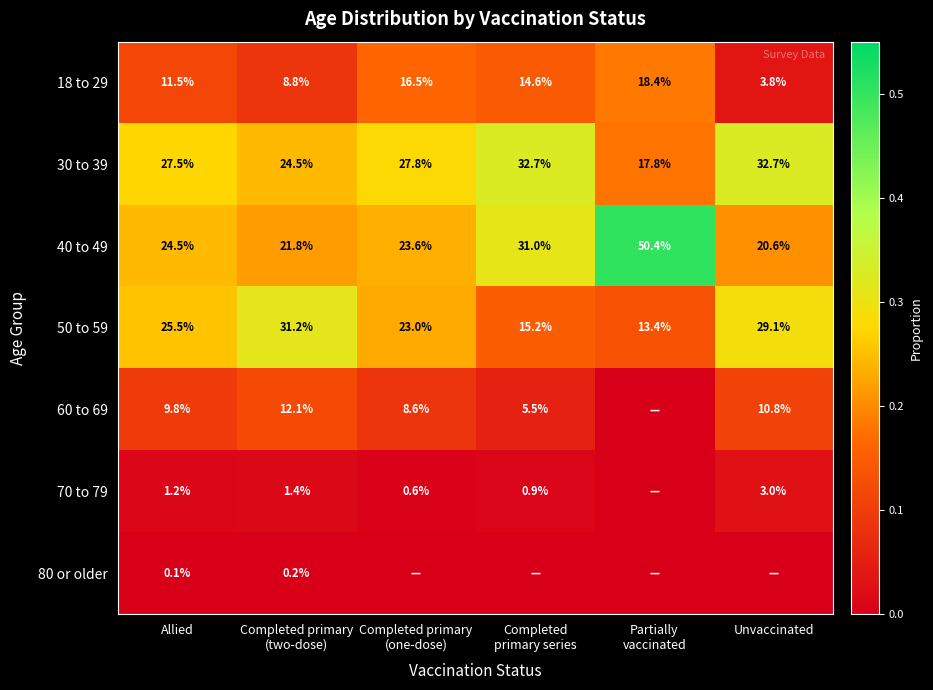

The 40 to 49 series shows 35.4 at Allied. True or false?

False